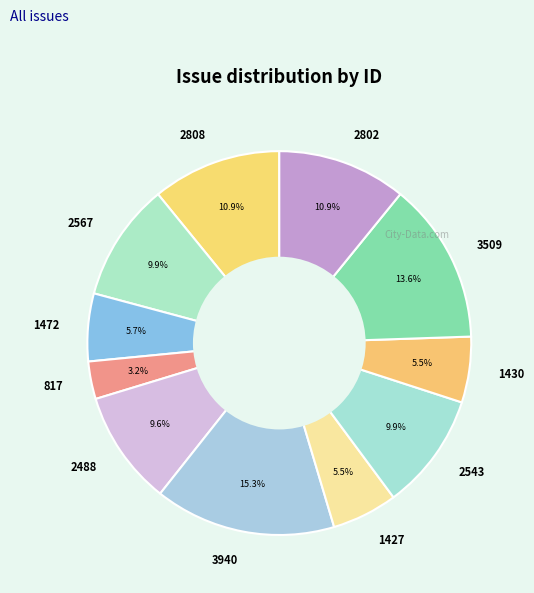

Count the number of slices in the pie.

11